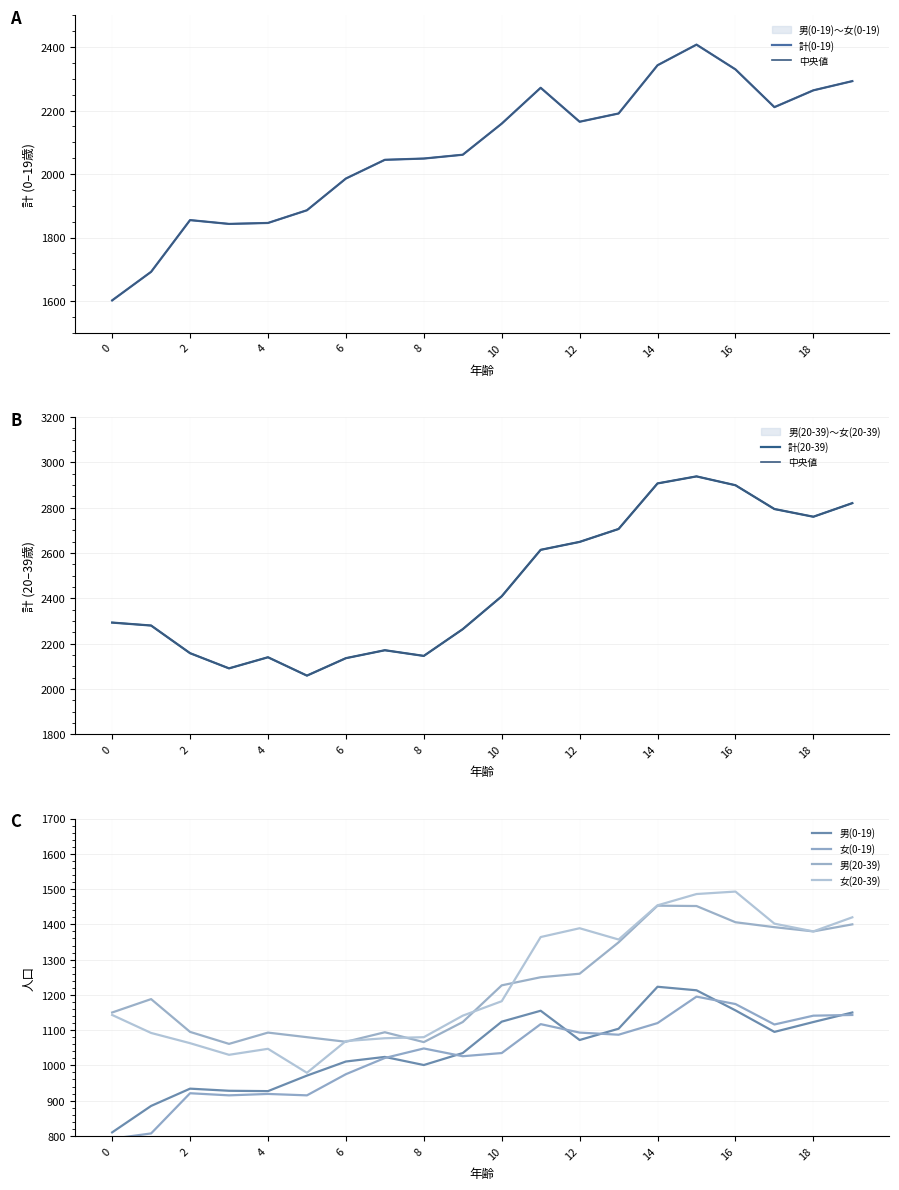

Reading left to right, transcribe all the data shown in this chart.

男(0-19): 0=810	1=885	2=934	3=928	4=927	5=971	6=1011	7=1024	8=1001	9=1035	10=1124	11=1155	12=1072	13=1104	14=1223	15=1213	16=1156	17=1095	18=1123	19=1150
女(0-19): 0=792	1=807	2=921	3=915	4=919	5=915	6=975	7=1021	8=1048	9=1026	10=1035	11=1117	12=1093	13=1087	14=1120	15=1195	16=1174	17=1116	18=1141	19=1143
計(0-19): 0=1602	1=1692	2=1855	3=1843	4=1846	5=1886	6=1986	7=2045	8=2049	9=2061	10=2159	11=2272	12=2165	13=2191	14=2343	15=2408	16=2330	17=2211	18=2264	19=2293
男(20-39): 0=1150	1=1188	2=1095	3=1061	4=1093	5=1080	6=1067	7=1094	8=1066	9=1123	10=1227	11=1250	12=1260	13=1349	14=1453	15=1452	16=1406	17=1392	18=1380	19=1400
女(20-39): 0=1143	1=1092	2=1063	3=1030	4=1047	5=979	6=1069	7=1077	8=1080	9=1141	10=1182	11=1364	12=1389	13=1357	14=1454	15=1486	16=1493	17=1402	18=1380	19=1420
計(20-39): 0=2293	1=2280	2=2158	3=2091	4=2140	5=2059	6=2136	7=2171	8=2146	9=2264	10=2409	11=2614	12=2649	13=2706	14=2907	15=2938	16=2899	17=2794	18=2760	19=2820